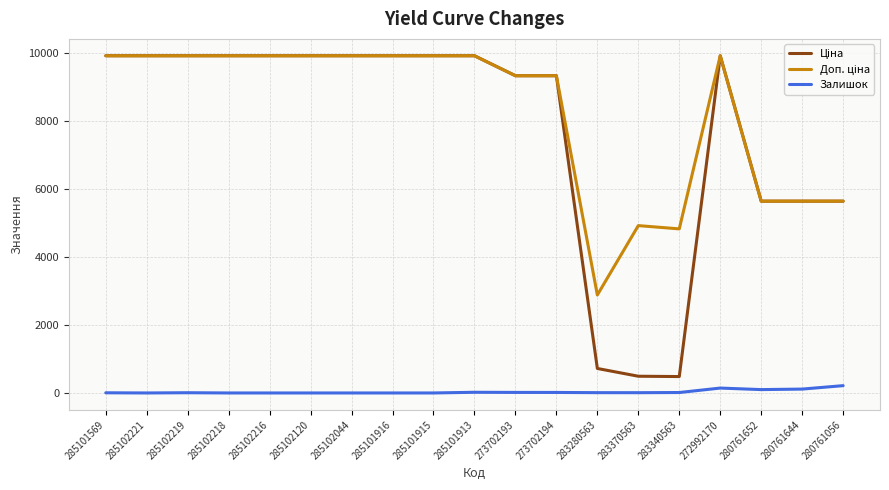

What is the greatest value displayed?

9908.5